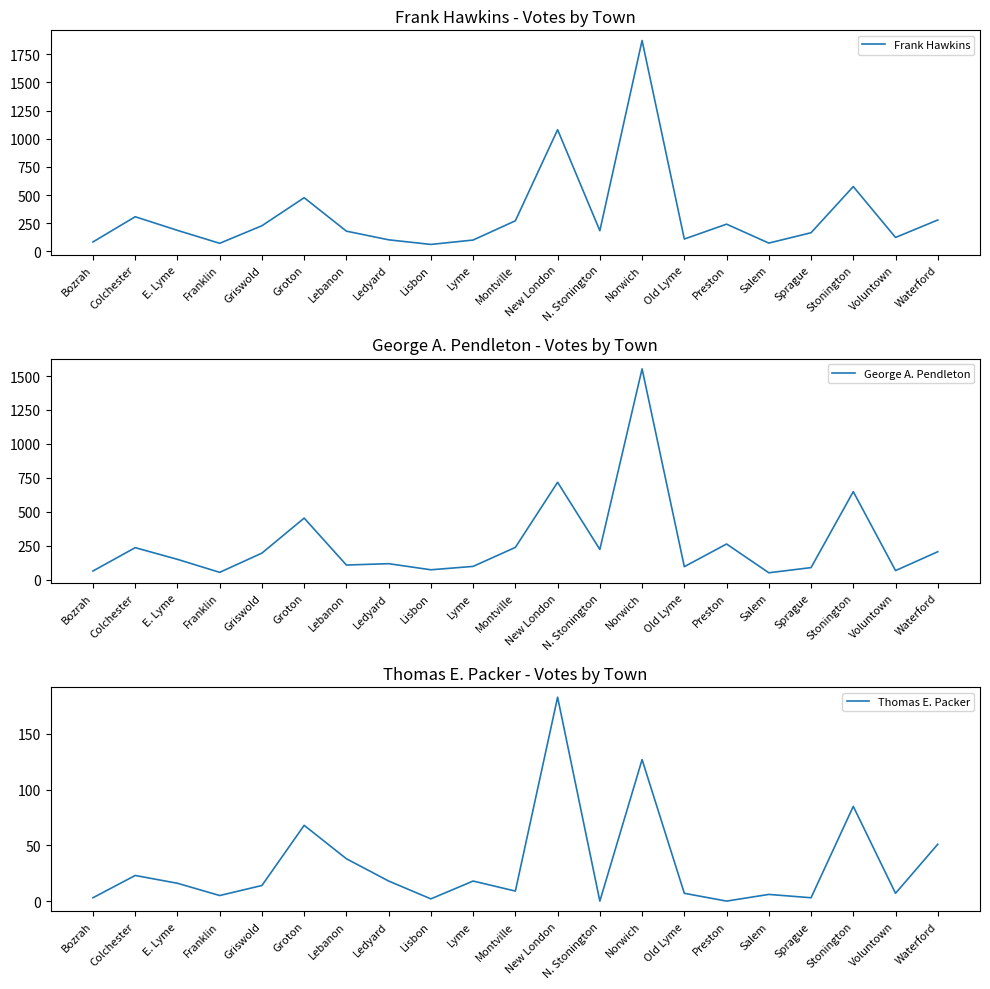

At how many categories does at least one series exceed 968?

2